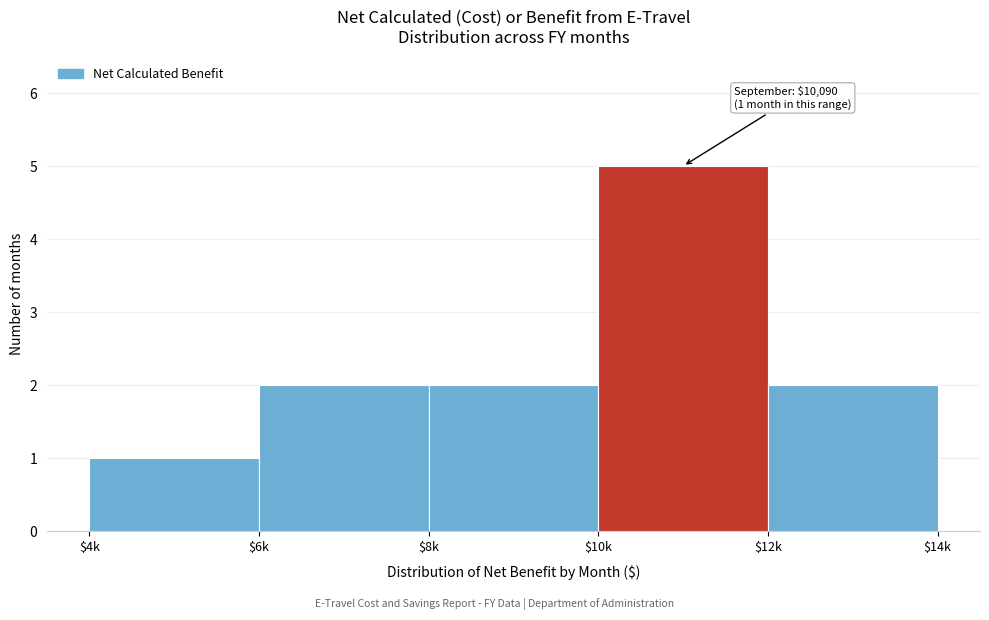

Reading left to right, transcribe all the data shown in this chart.

1	2	2	5	2